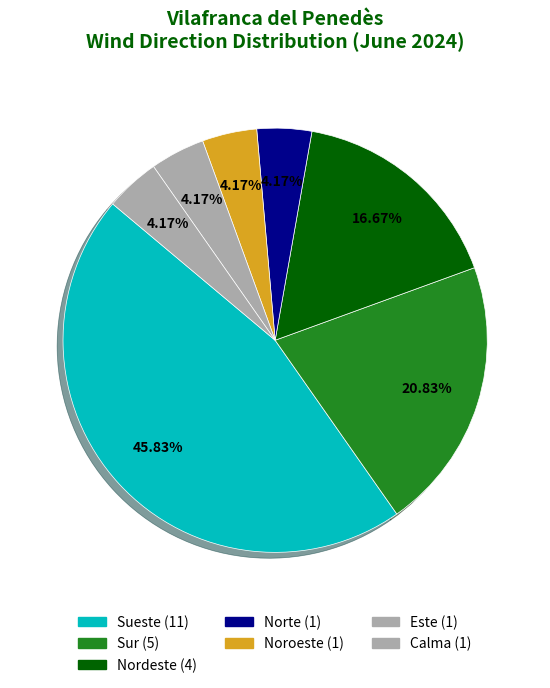

How many slices are in this pie chart?

7